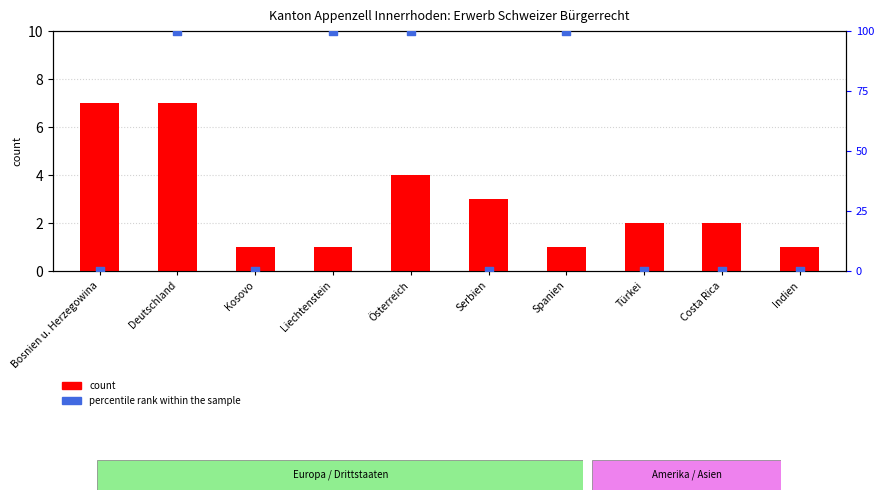

What is the total value across all series at Türkei?

2